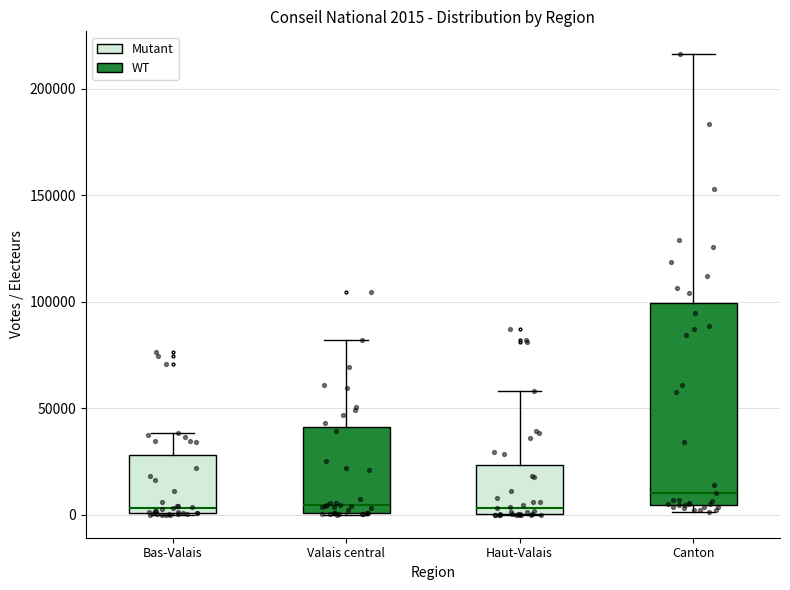

Comparing the boxes themselves (not the whiskers), which one is the tallest?

Canton